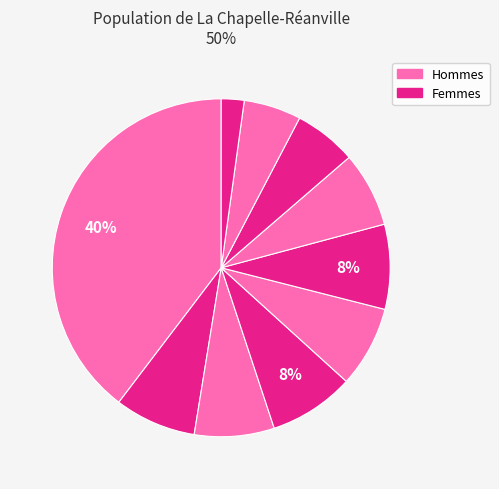

To the nearest percent, what is the difference between the largest and smallest slice percentages?

37%